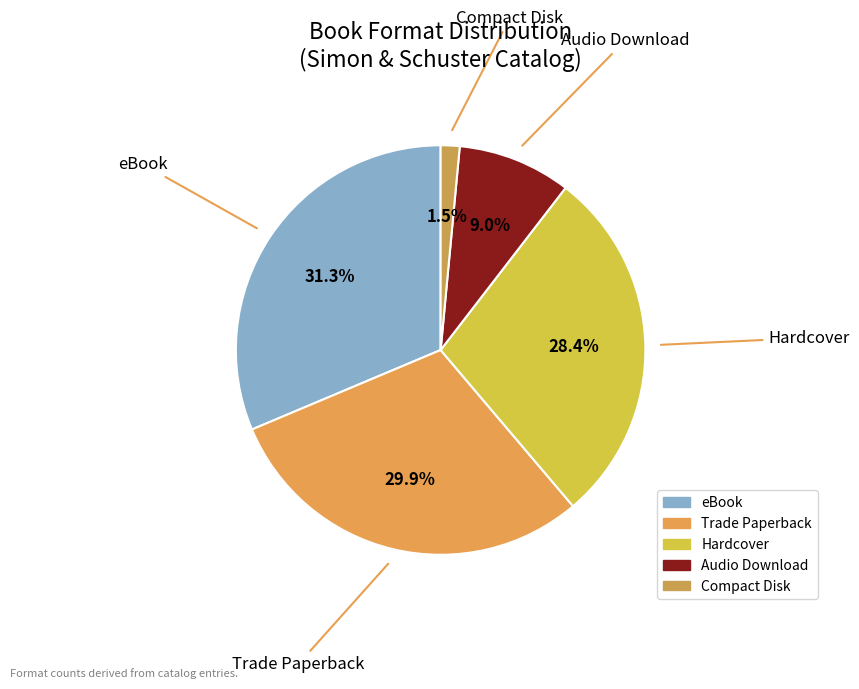

Does Trade Paperback account for over 50% of the chart?

No